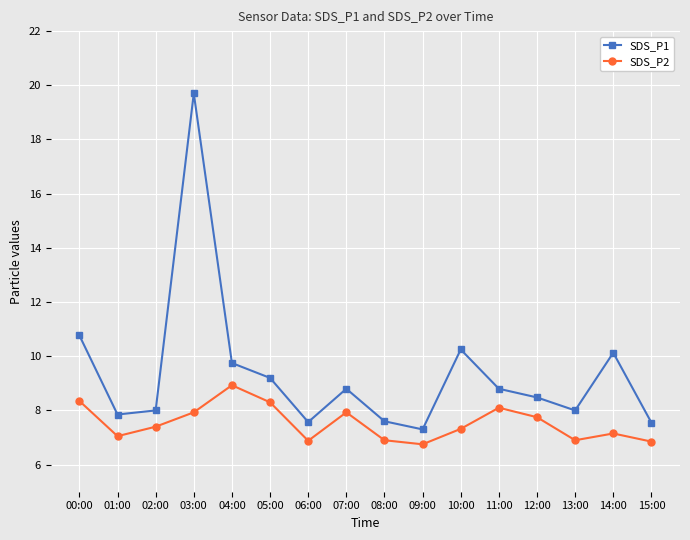

Rank the series at 11:00 from highest to lowest value.

SDS_P1, SDS_P2